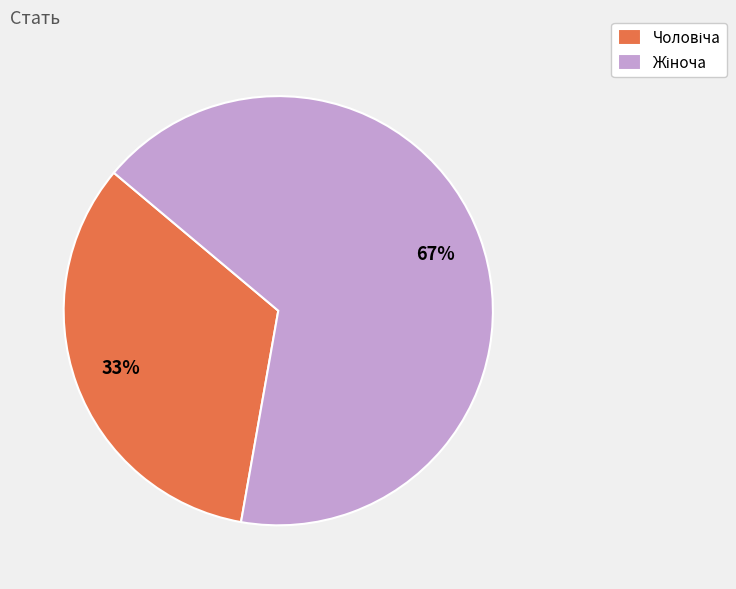

Is there any slice that represents more than half of the pie?

Yes